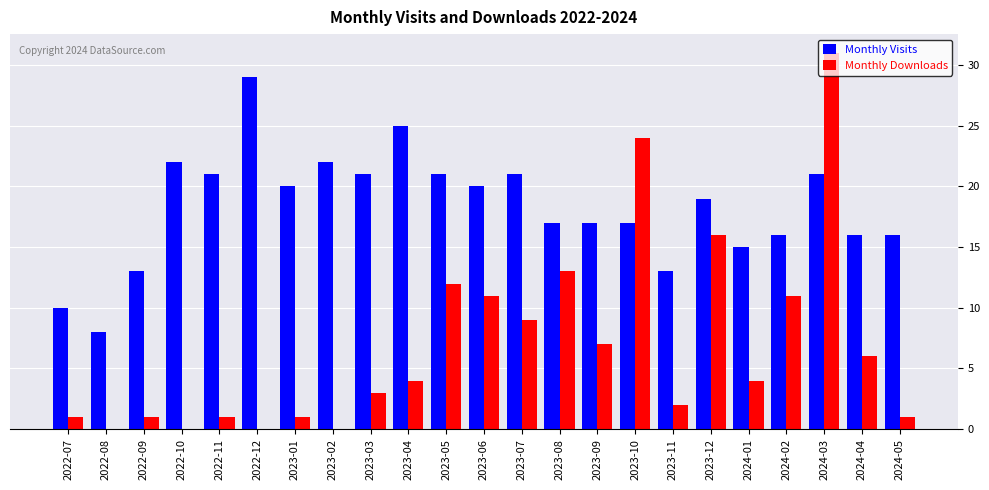

What is the highest value of the Monthly Visits series?

29